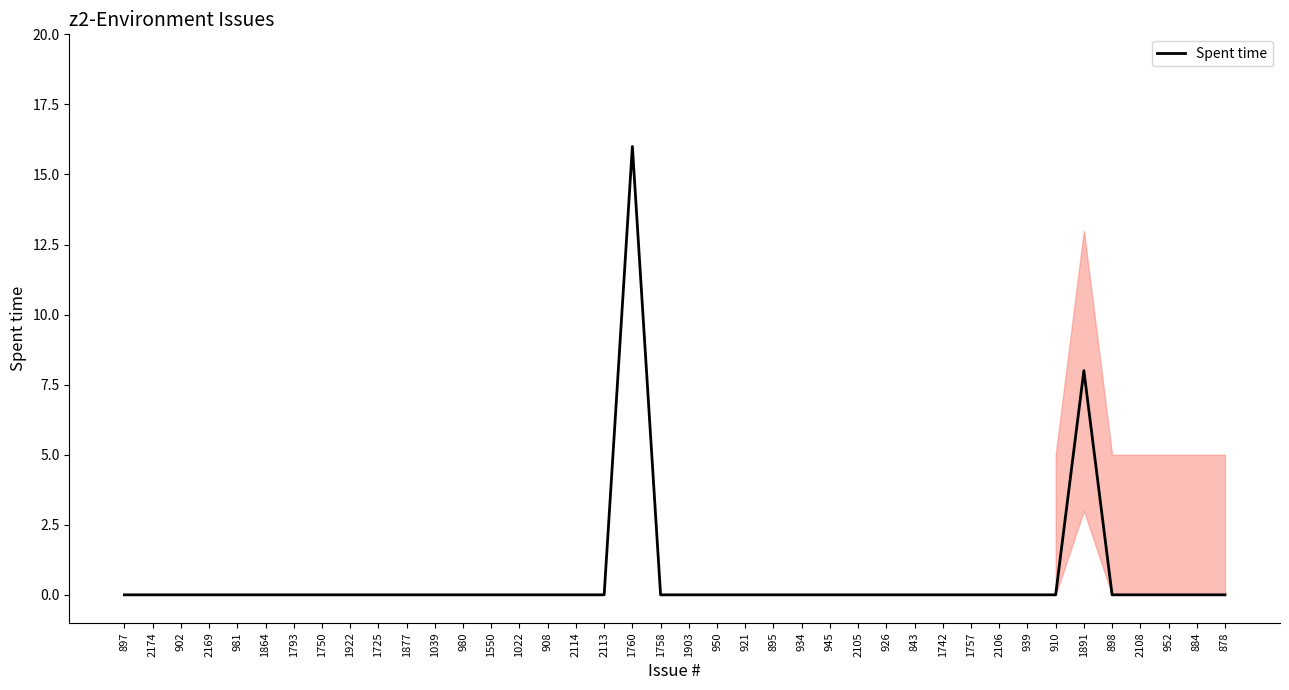

Which category has the highest value across all series?

1760